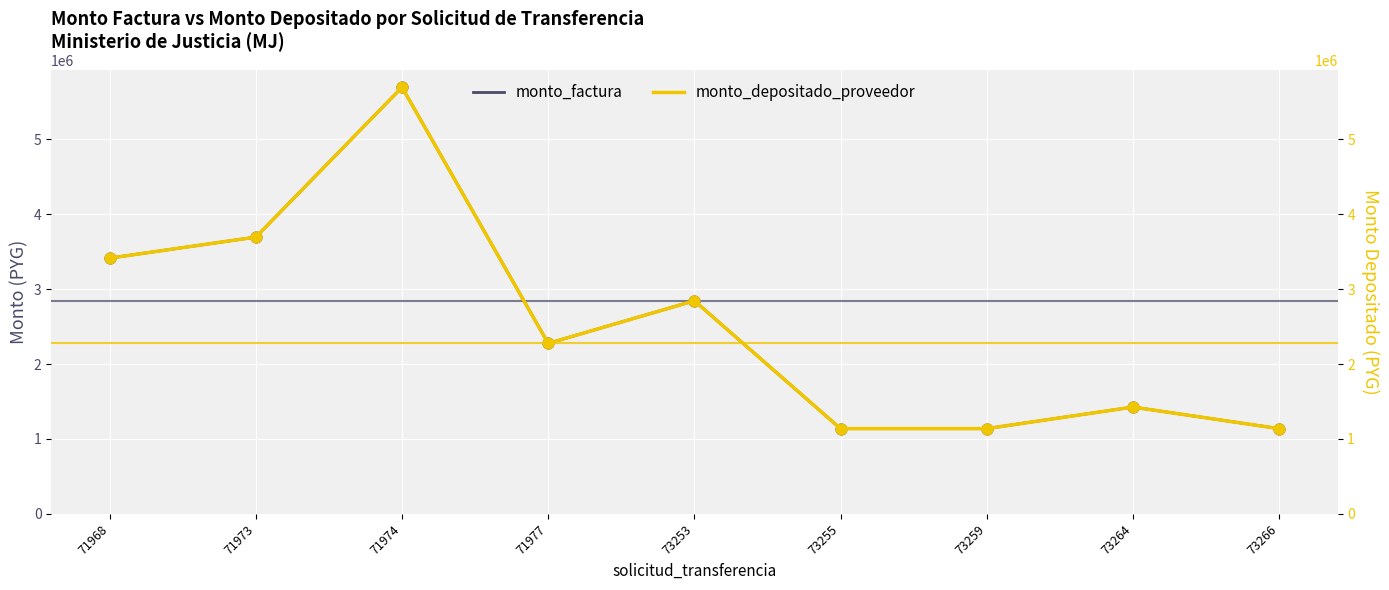

What are all the series names shown in the legend?

monto_factura, monto_depositado_proveedor